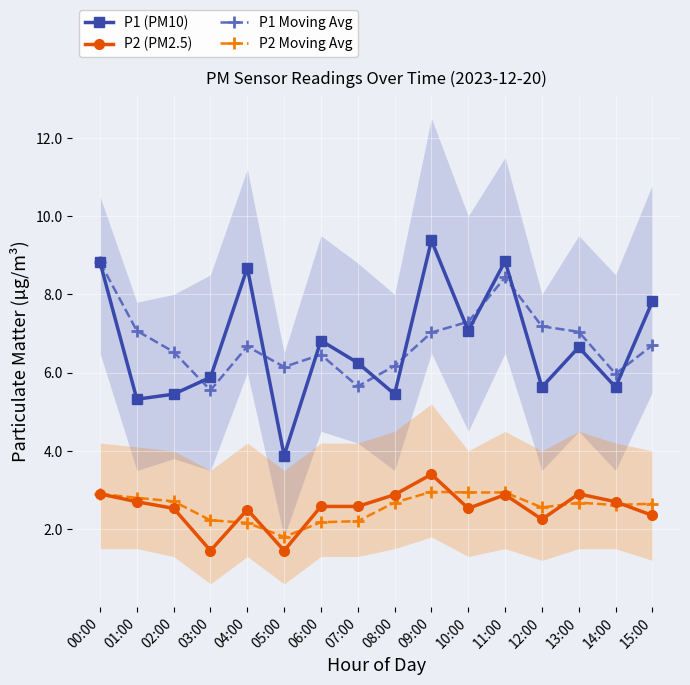

Is the value of P2 (PM2.5) at 15:00 greater than the value of P2 Moving Avg at 03:00?

Yes